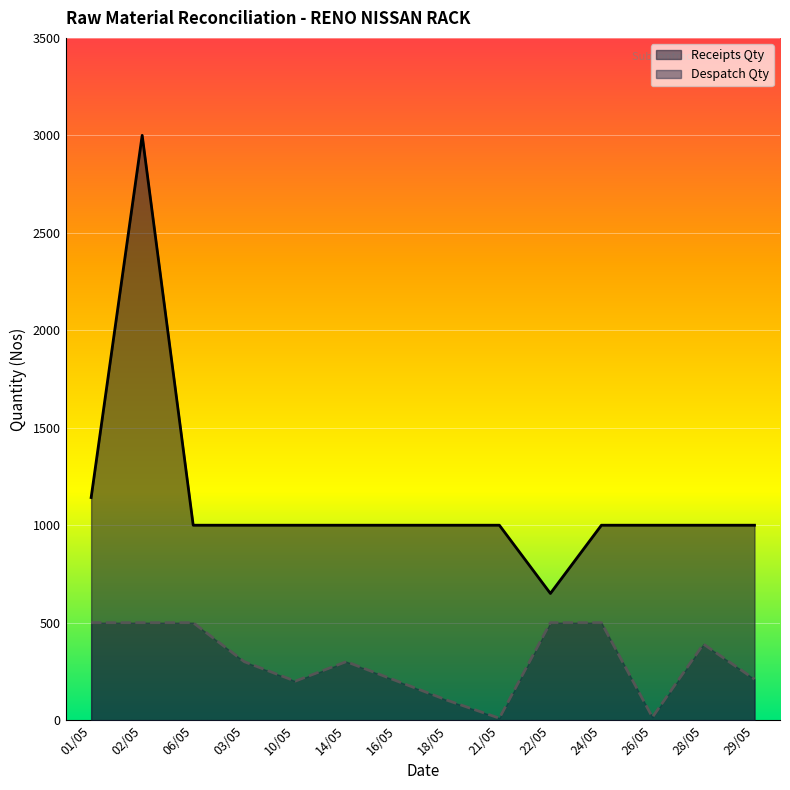

List the series in order of their overall mean, lowest first.

Despatch Qty, Receipts Qty